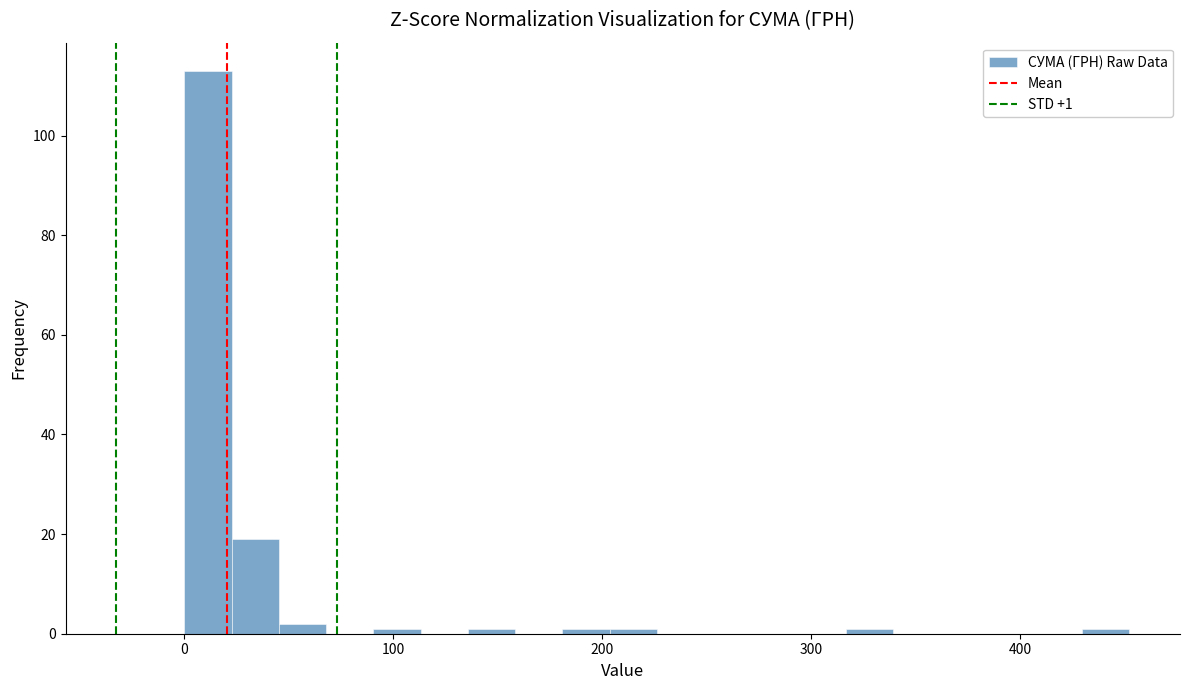

Read against the x-axis, roughly where is the centre of the tallest bar?

10